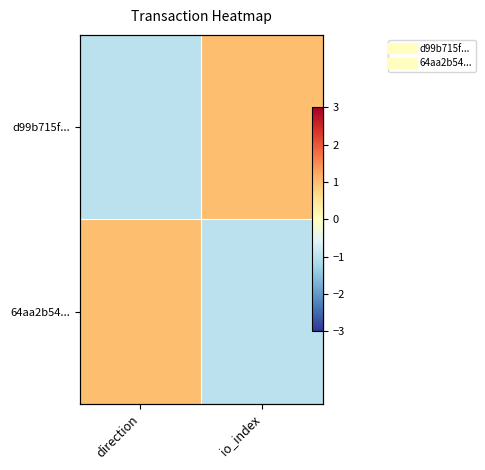

At which category is the sum across all series the highest?

direction